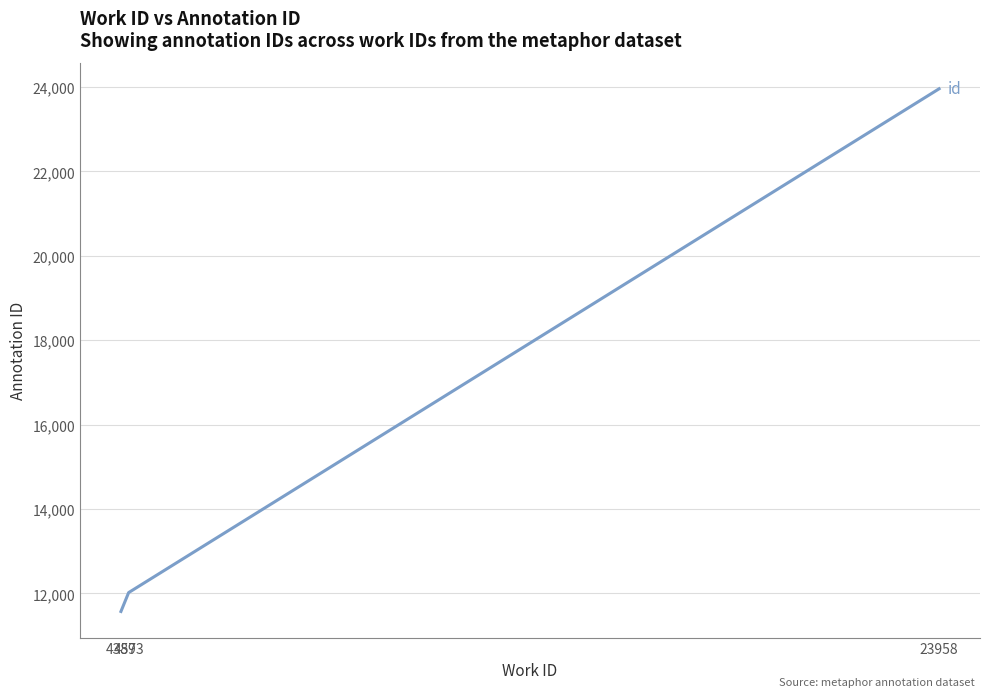

Reading left to right, transcribe all the data shown in this chart.

11572	12019	23958